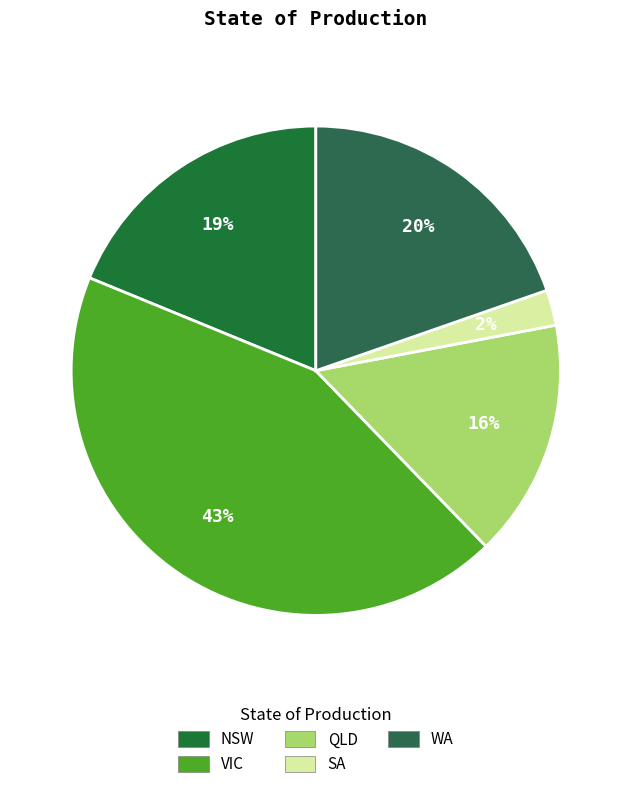

How many slices are in this pie chart?

5